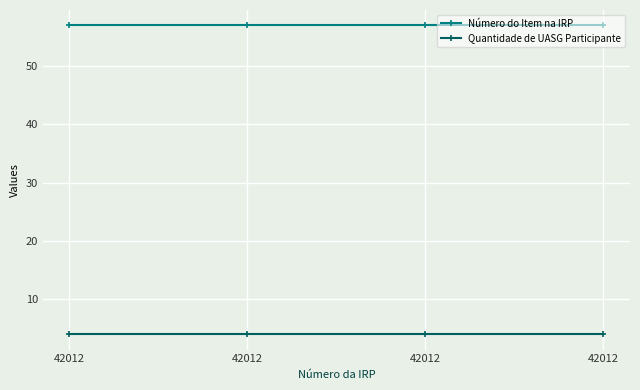

Does the chart have visible grid lines?

Yes